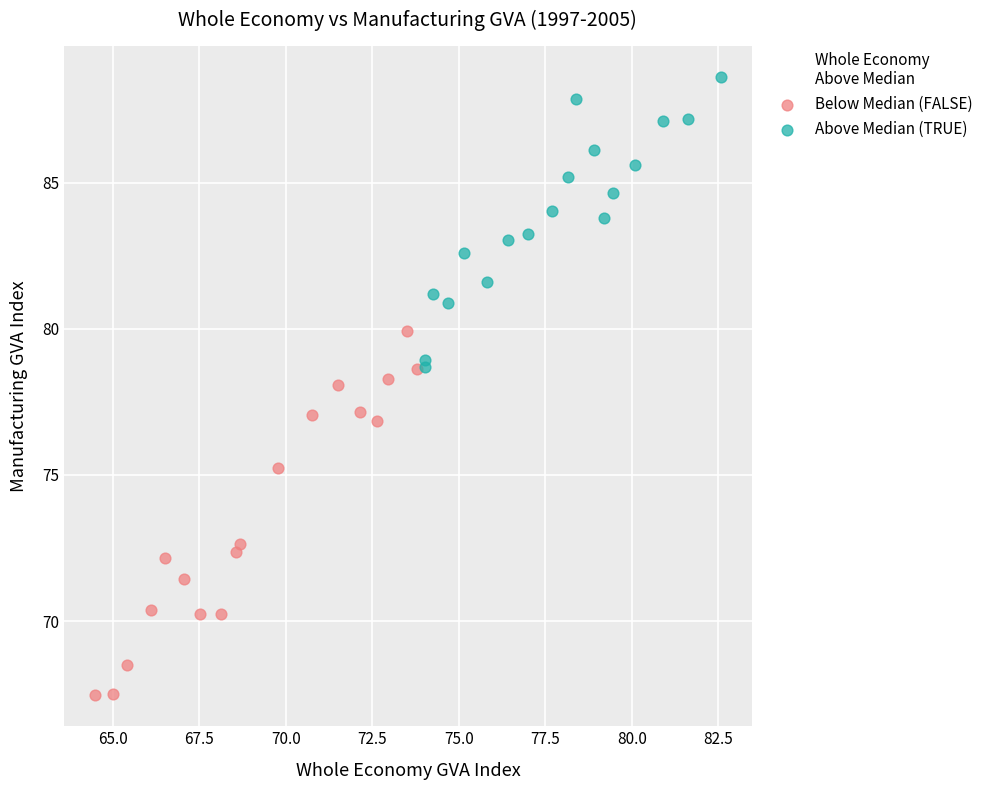

Which series reaches the maximum Y coordinate?

Above Median (TRUE)